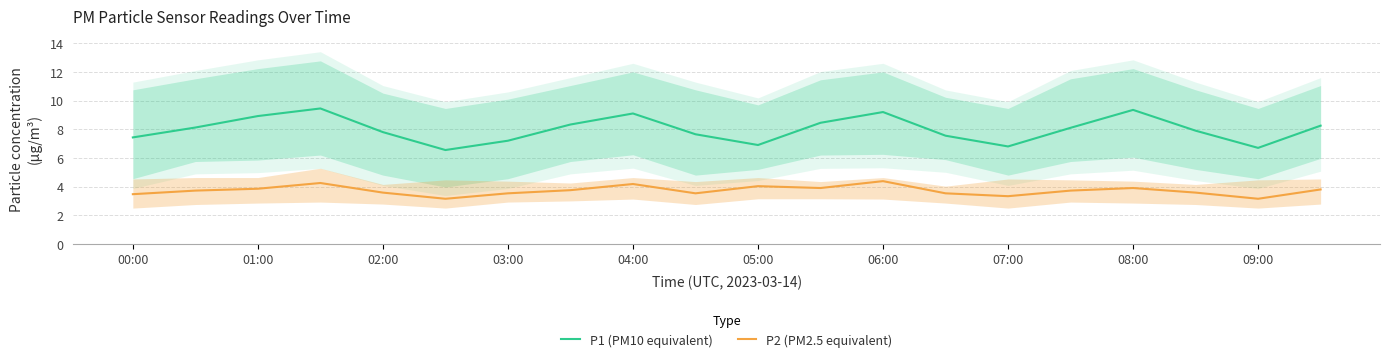

True or false: P2 (PM2.5 equivalent) and P1 (PM10 equivalent) intersect in this chart.

False